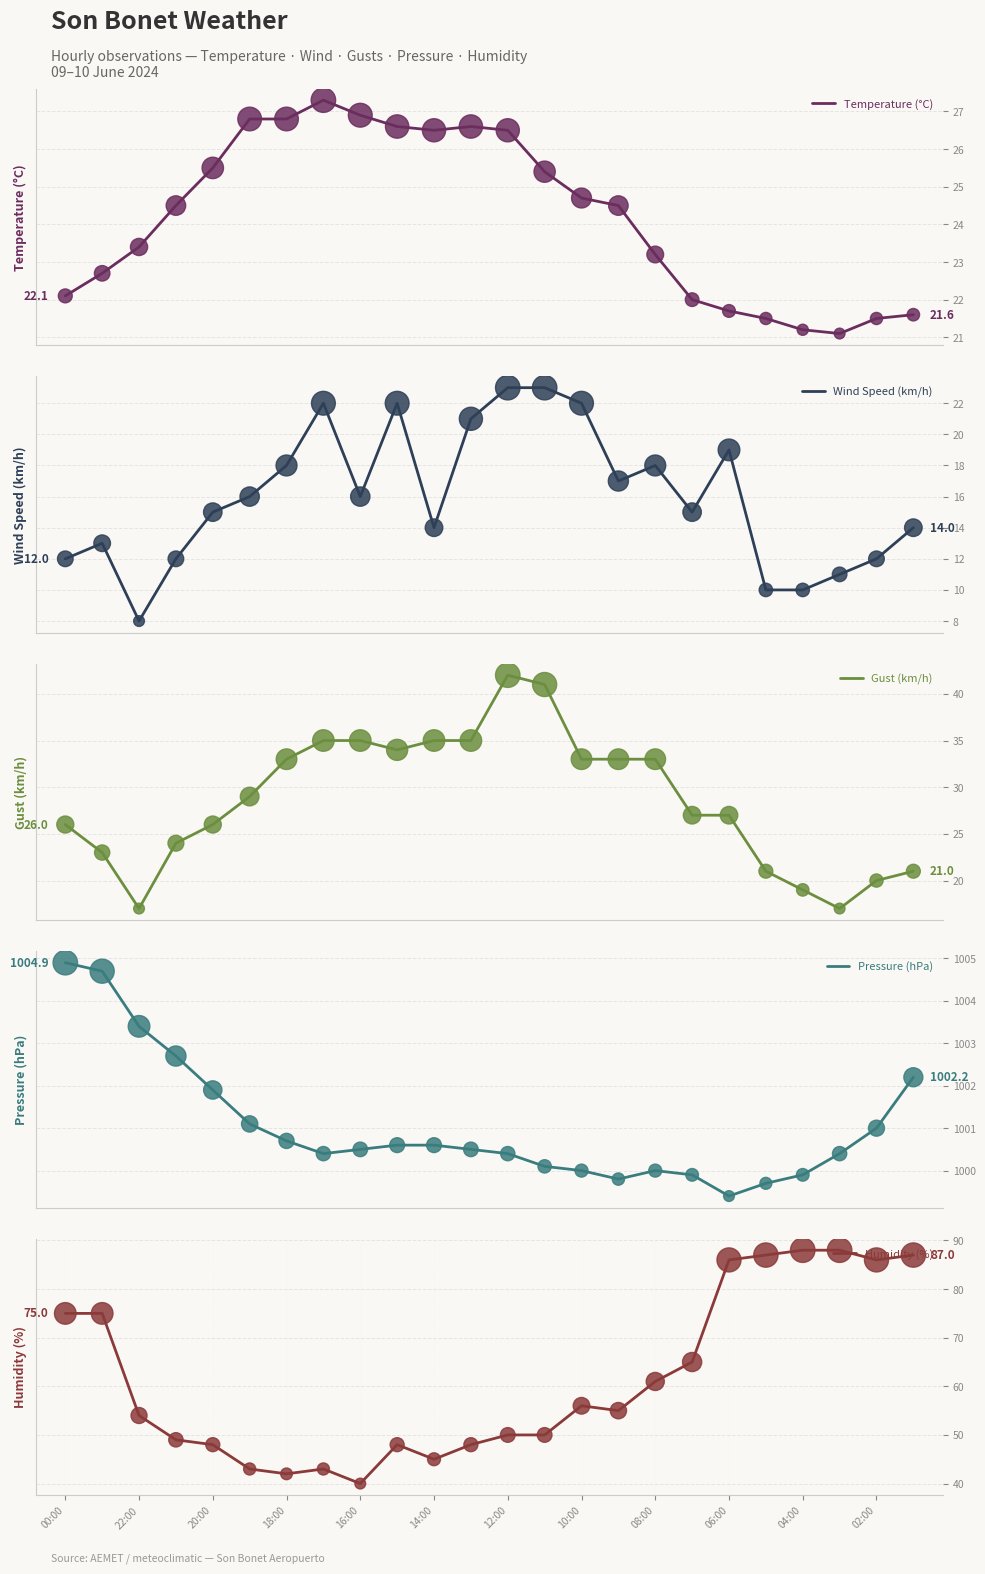

Which series has the largest total across all categories?

Pressure (hPa)